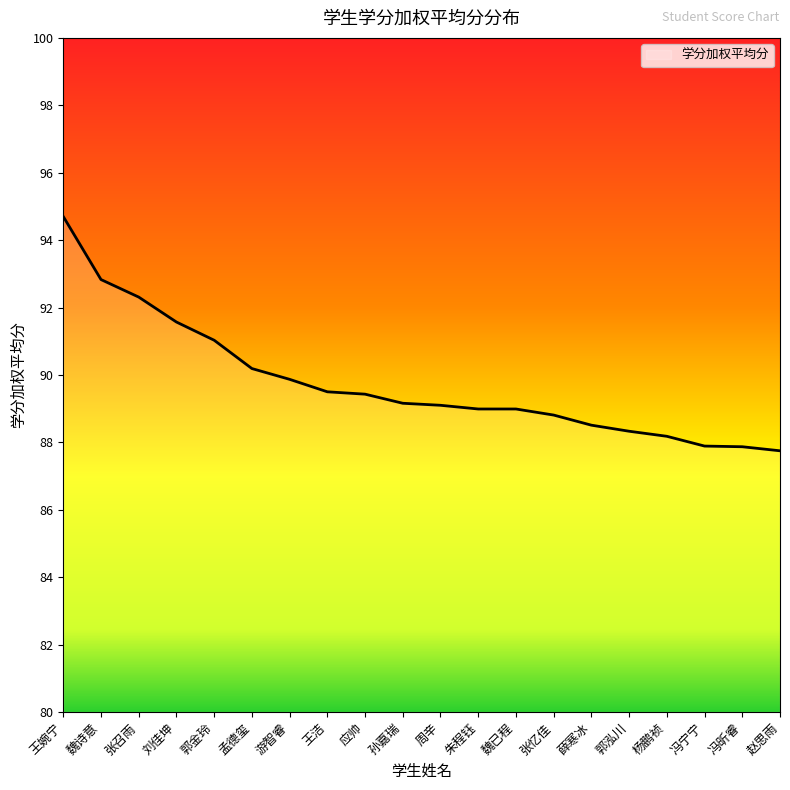

What is the ratio of the value at 薛寒冰 to the value at 孟德玺?

1.0